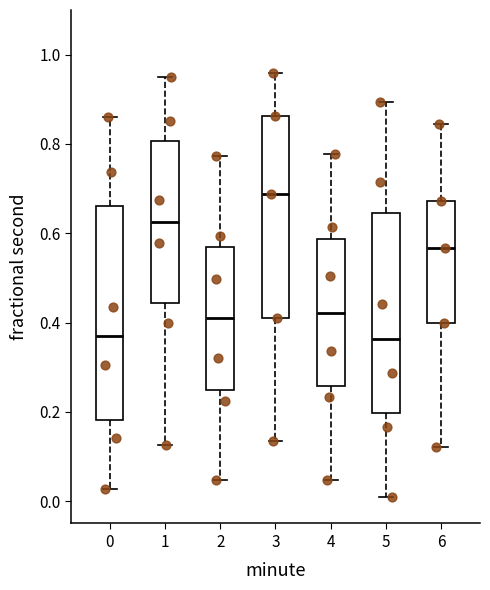

Where is the upper edge of the box at x = 3 on the y-axis? The values are not printed on the chart, so give them approximately, as read against the axis.

0.86